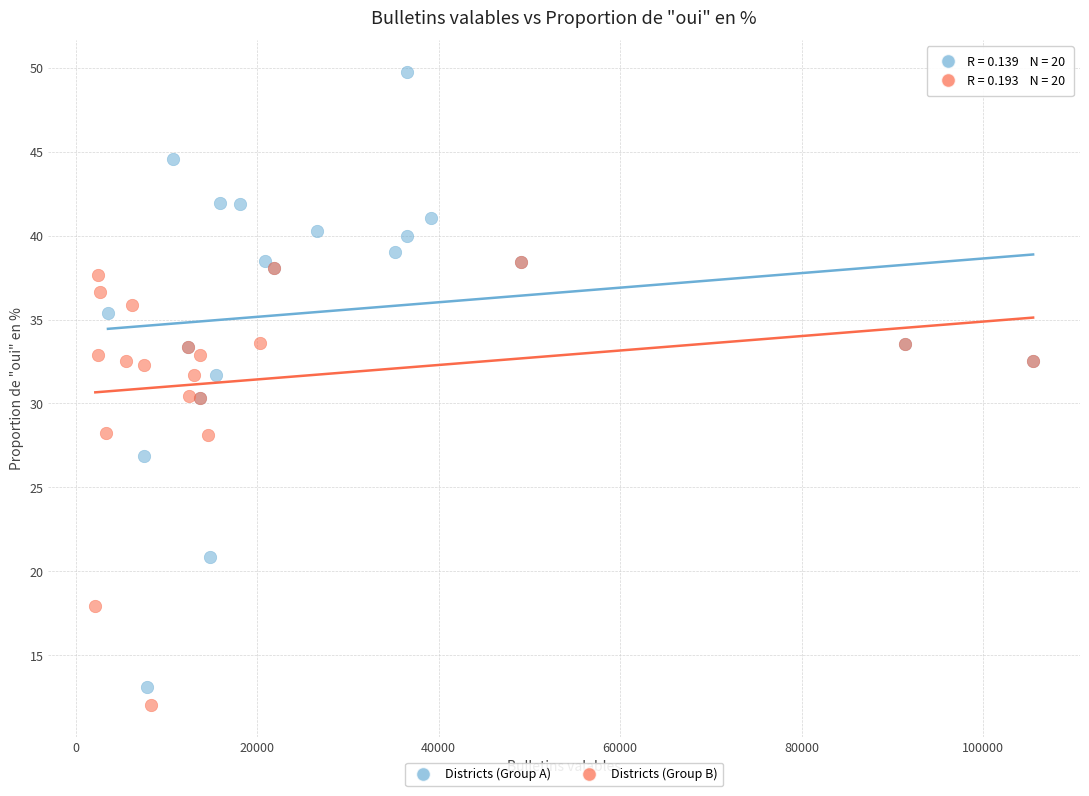

Which series reaches the minimum Y coordinate?

Districts (Group B)